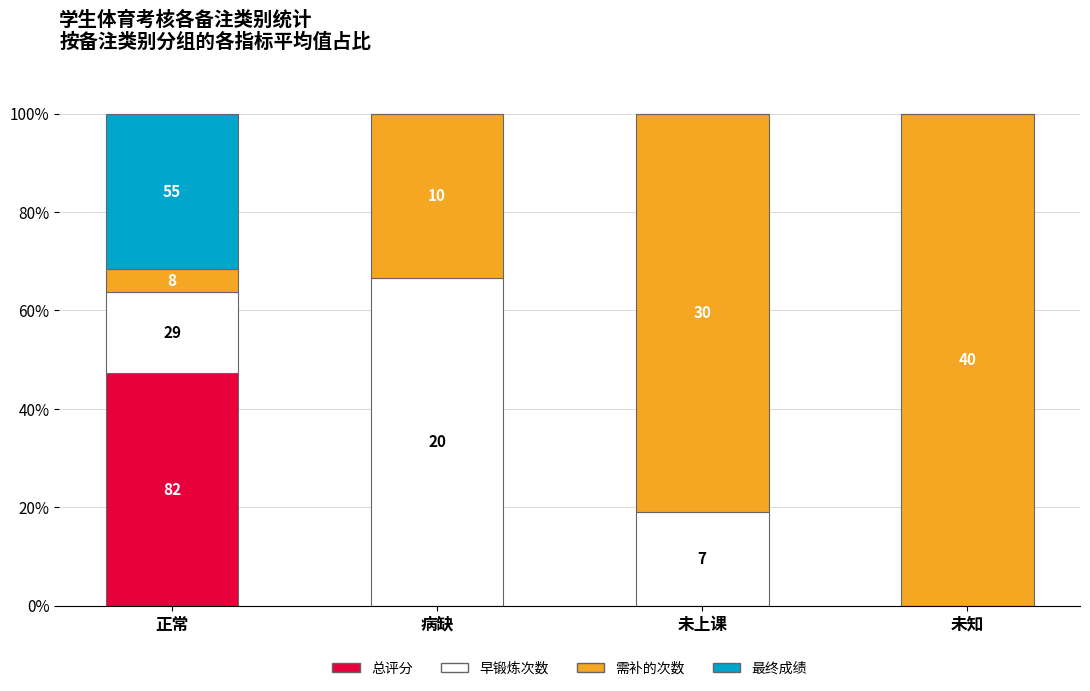

What are all the series names shown in the legend?

总评分, 早锻炼次数, 需补的次数, 最终成绩